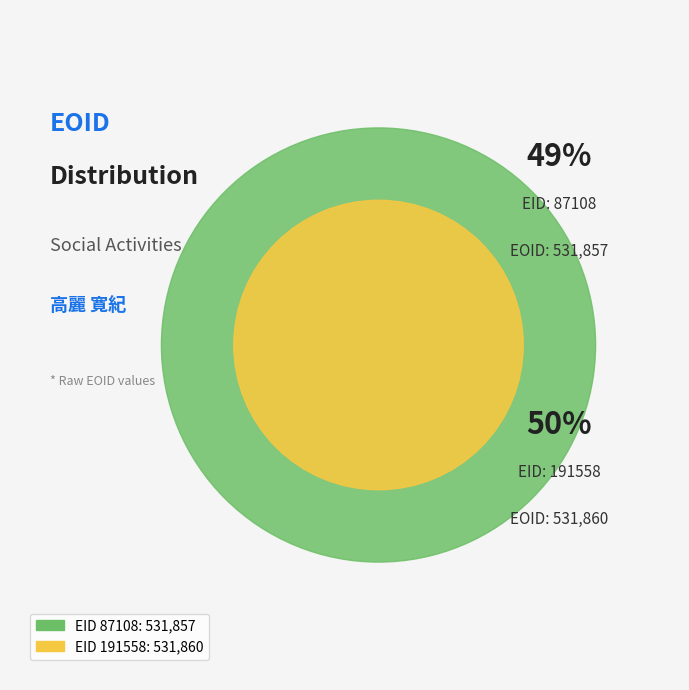

Which category has the smallest portion of the pie?

87108